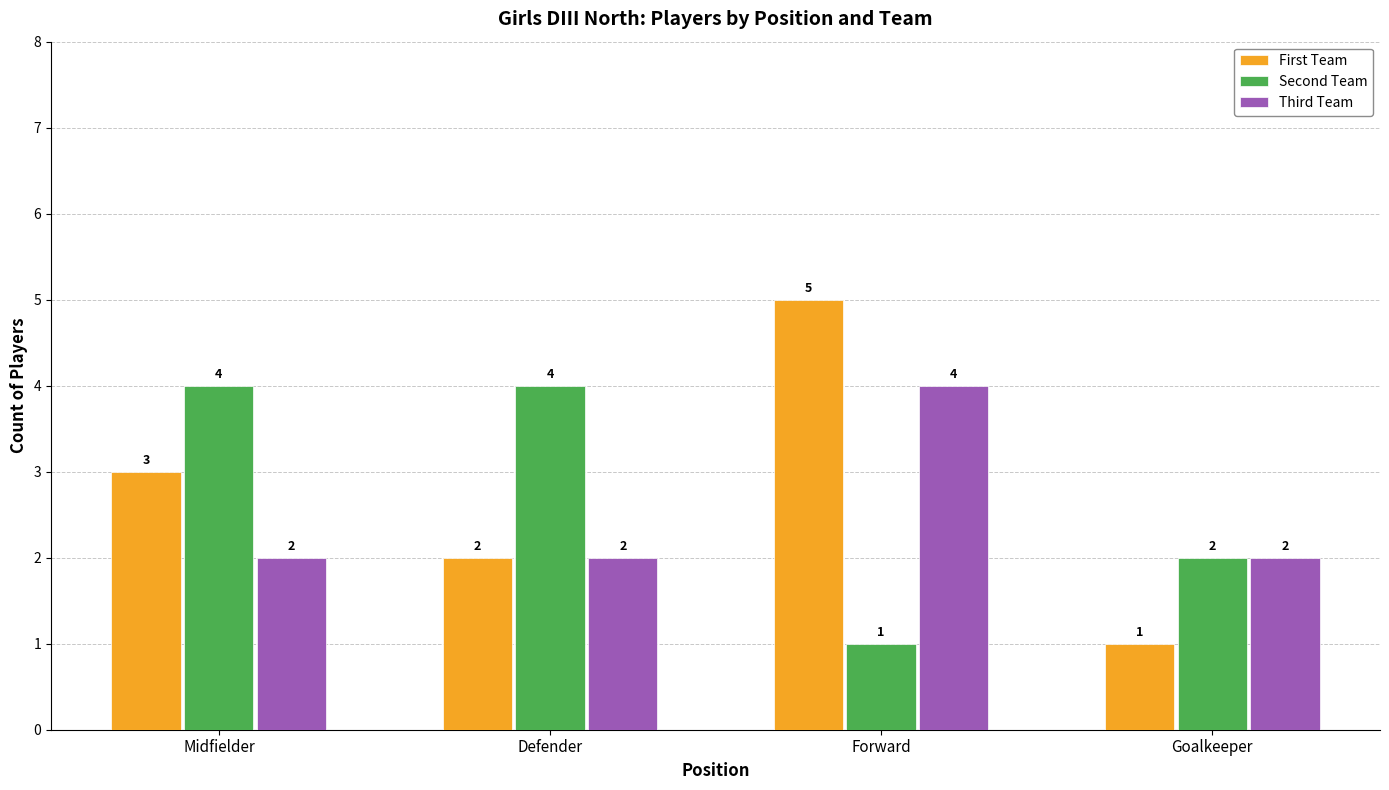

The value of Third Team at Forward is 4. True or false?

True